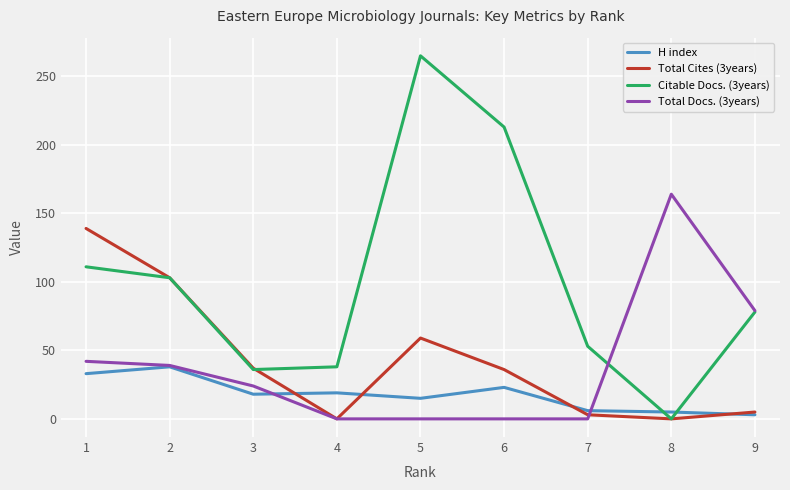

Between which two adjacent categories do Citable Docs. (3years) and H index first intersect?

7 and 8